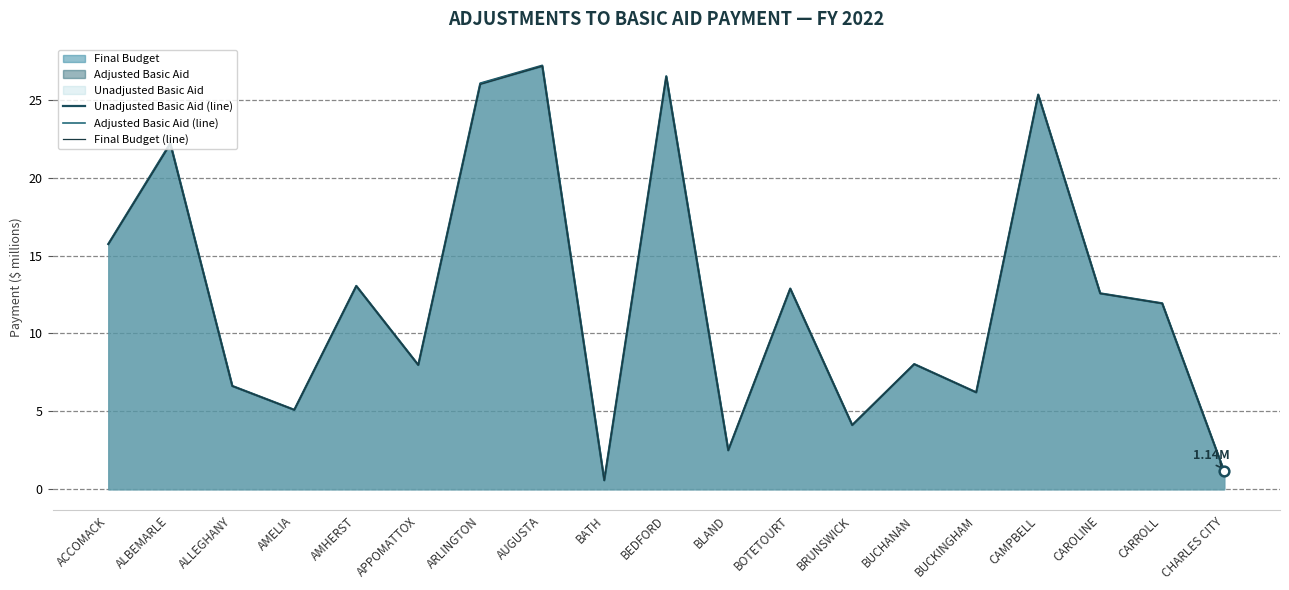

What is the average value of the Final Budget (line) series?

12.4